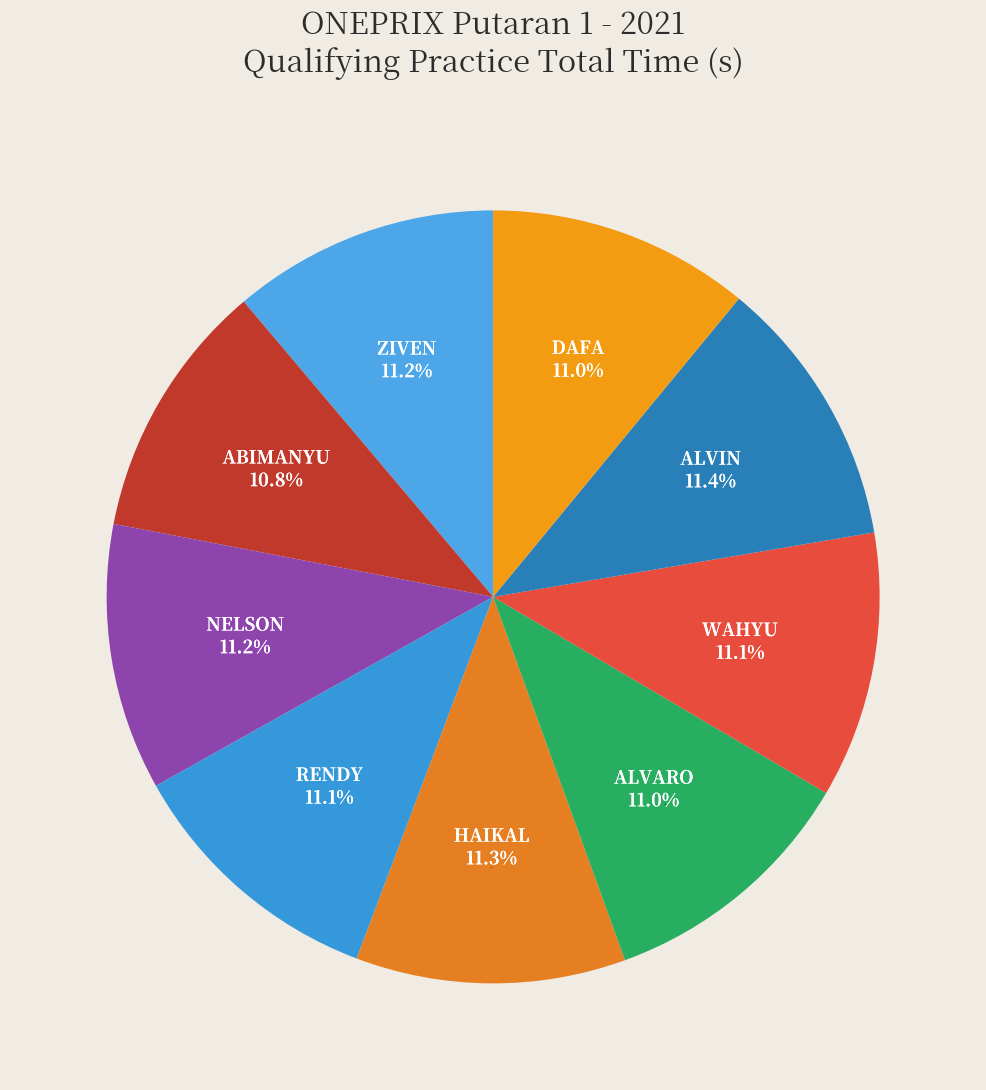

Is NELSON CAIROLI ARDHENIANSAH the majority of the pie?

No